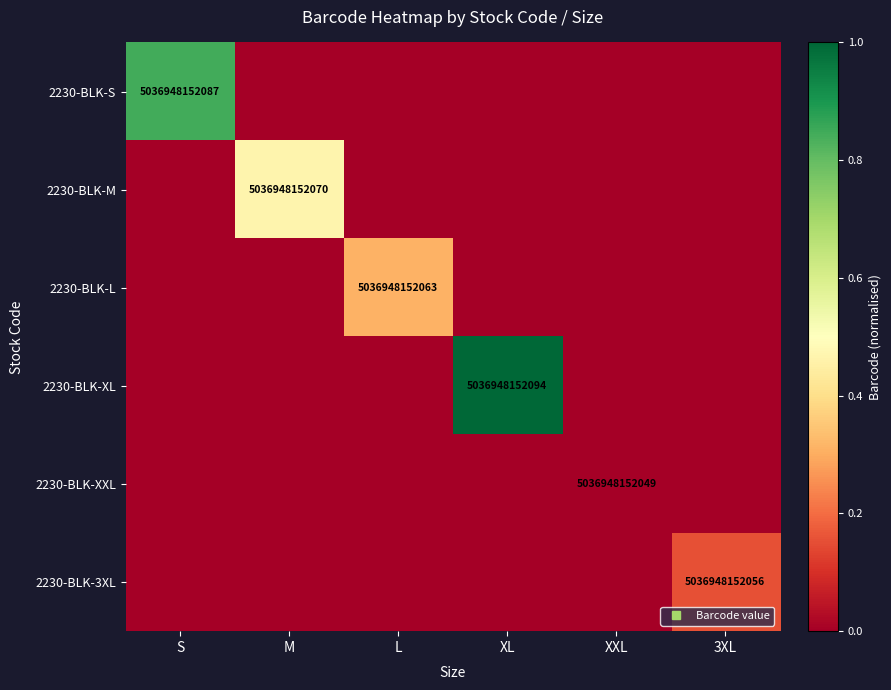

Which series has the largest range (max minus min)?

2230-BLK-XL